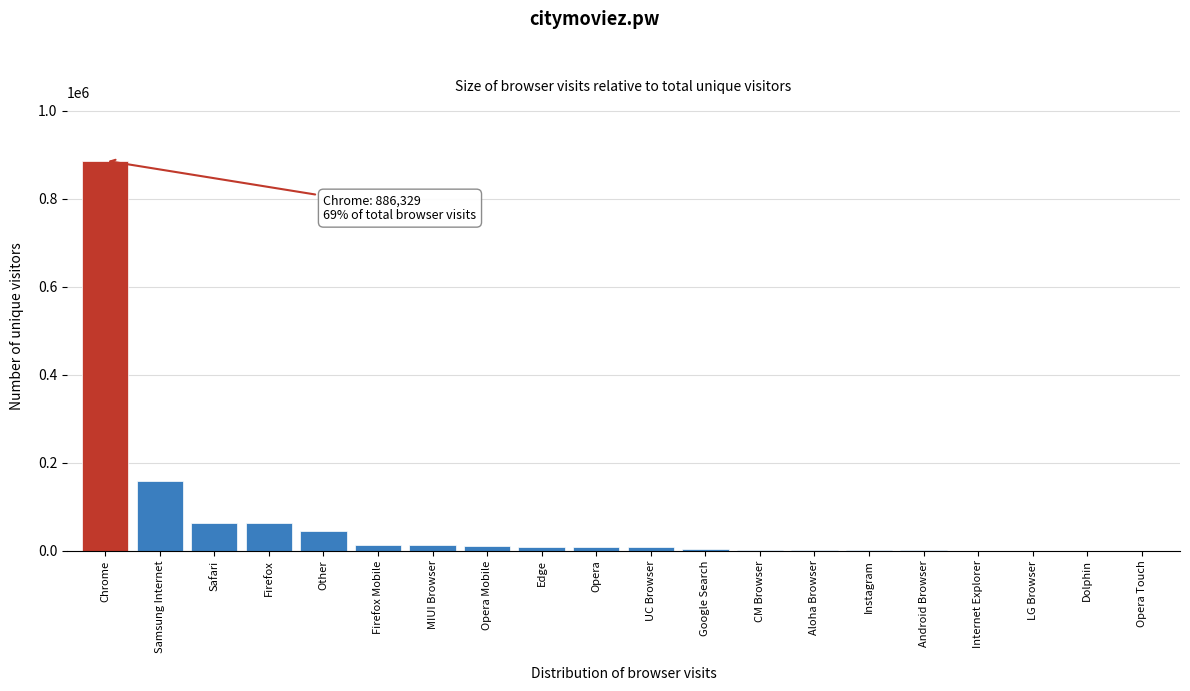

Between Google Search and Safari, which is larger?

Safari